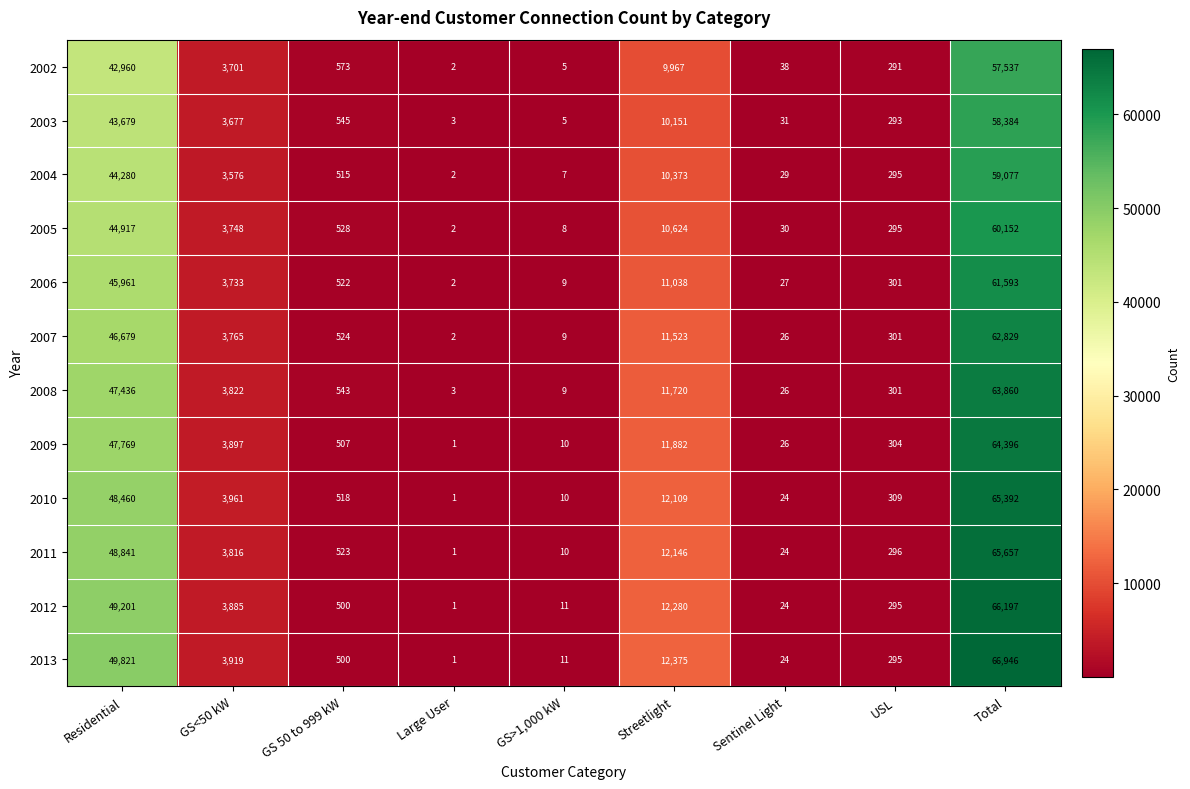

Which category has the lowest value in the 2009 series?

Large User